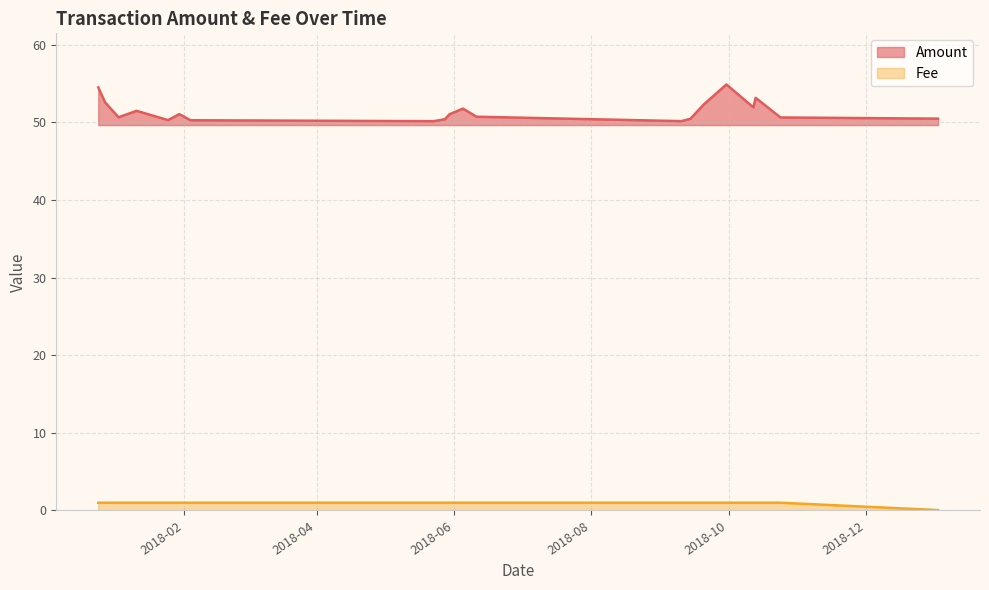

What is the maximum value for Amount?

54.9